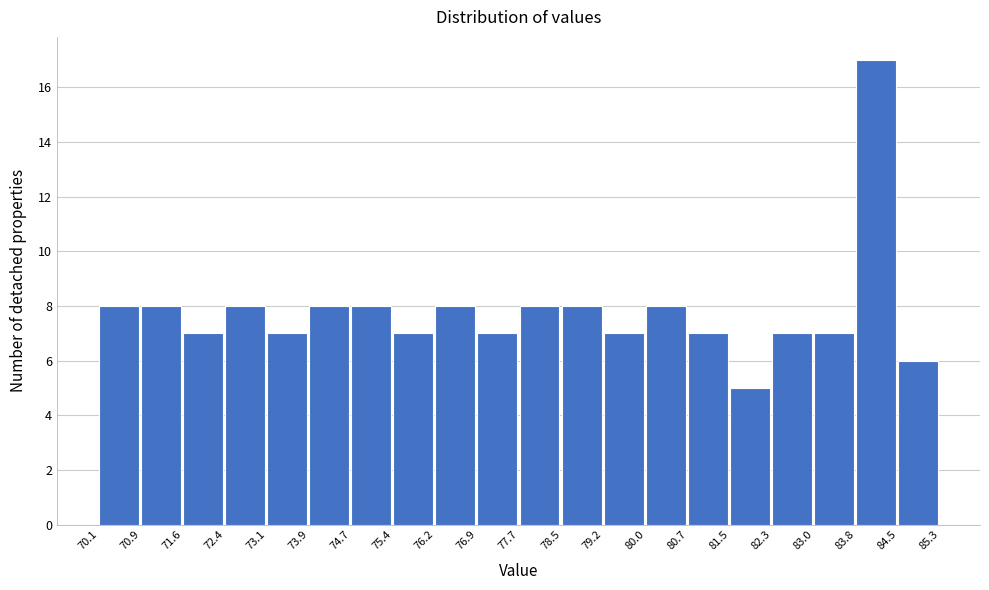

Reading left to right, list every bar in this chart as the range it spans on the x-axis followed by its height. The values are not printed on the chart, so give them approximately, as read against the axis.

70.1 to 70.9: 8
70.9 to 71.6: 8
71.6 to 72.4: 7
72.4 to 73.1: 8
73.1 to 73.9: 7
73.9 to 74.7: 8
74.7 to 75.4: 8
75.4 to 76.2: 7
76.2 to 76.9: 8
76.9 to 77.7: 7
77.7 to 78.5: 8
78.5 to 79.2: 8
79.2 to 80.0: 7
80.0 to 80.7: 8
80.7 to 81.5: 7
81.5 to 82.3: 5
82.3 to 83.0: 7
83.0 to 83.8: 7
83.8 to 84.5: 17
84.5 to 85.3: 6